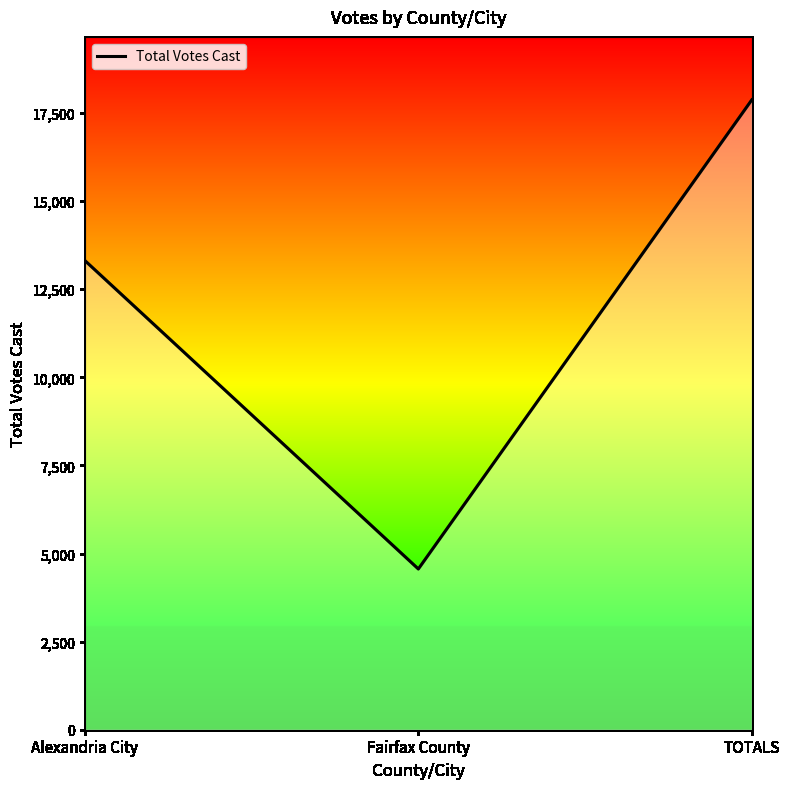

What is the difference between the values at Fairfax County and TOTALS?

13312